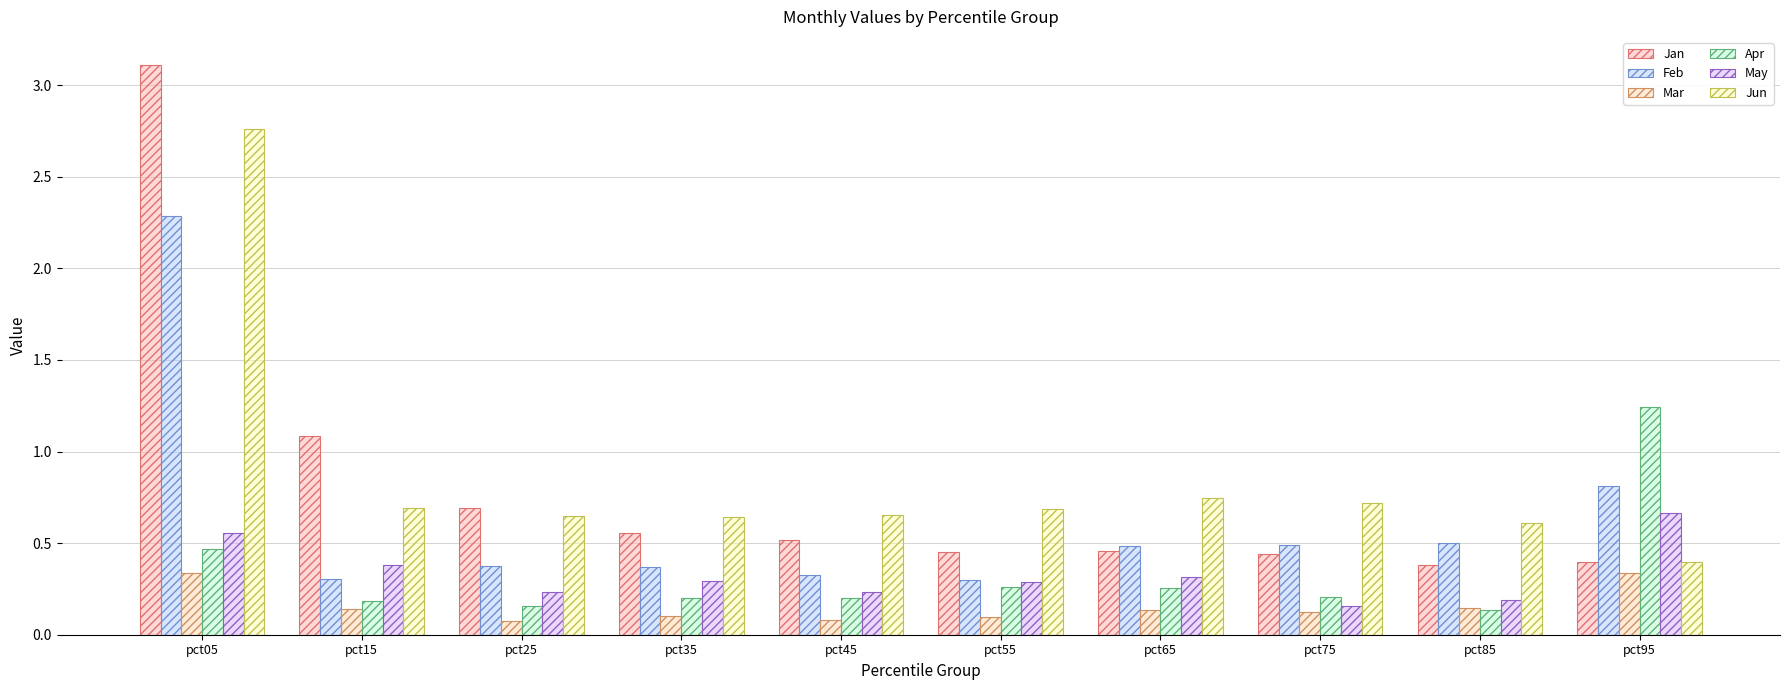

What value does the Jan series have at pct75?

0.4